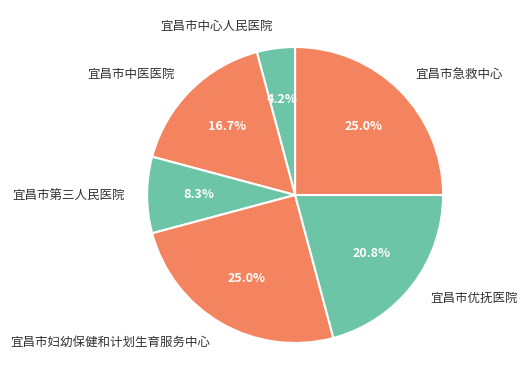

Combined, what portion of the pie is 宜昌市妇幼保健和计划生育服务中心 and 宜昌市中心人民医院?

29.2%